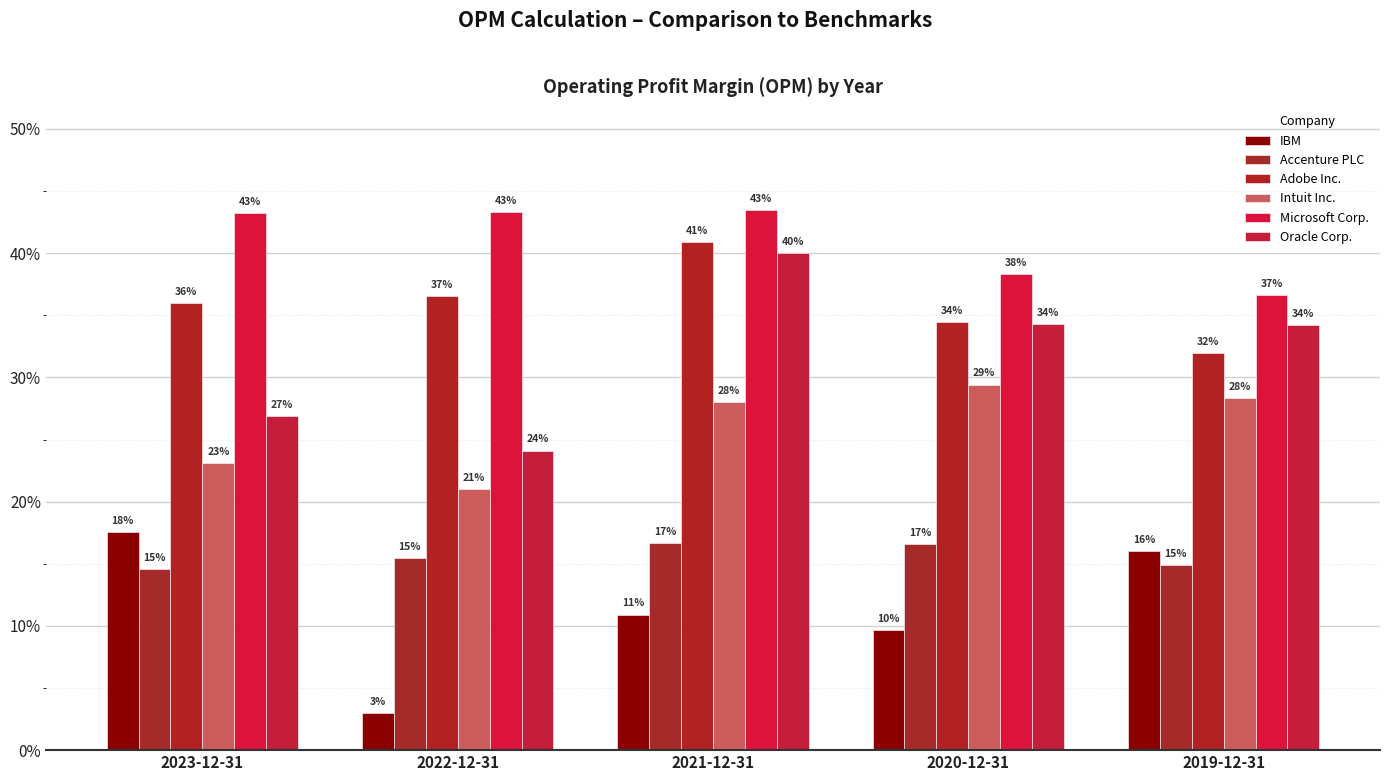

Are the bars horizontal?

No